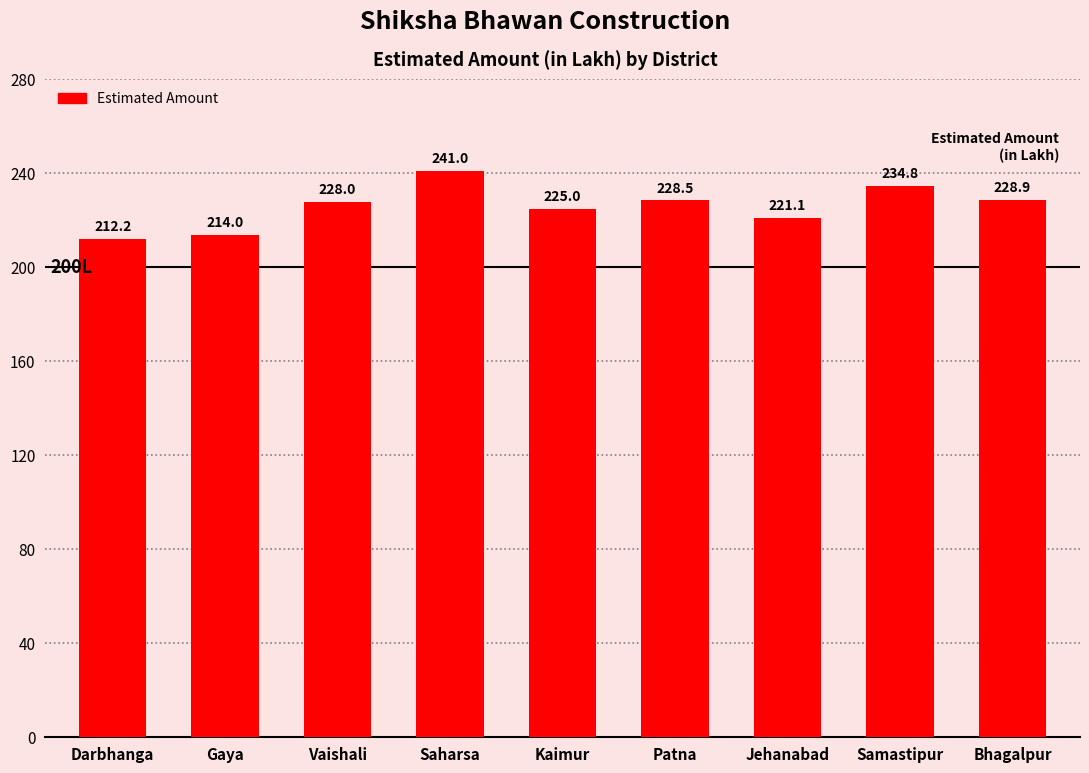

Reading left to right, what are all the values shown in this chart?

Darbhanga=212.2	Gaya=214.0	Vaishali=228.0	Saharsa=241.0	Kaimur=225.0	Patna=228.5	Jehanabad=221.1	Samastipur=234.8	Bhagalpur=228.9